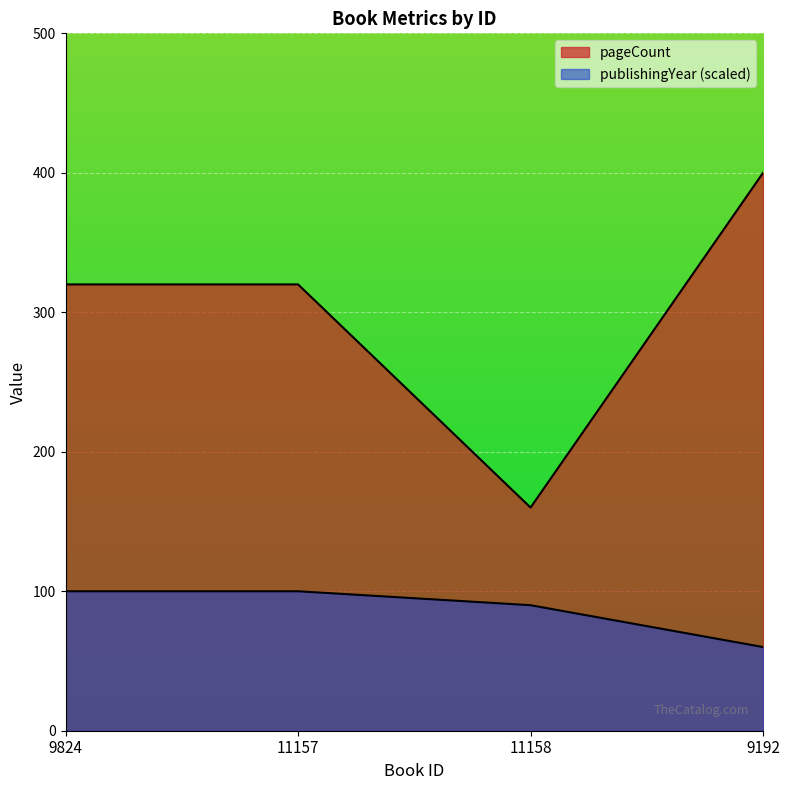

The value of pageCount at 11157 is 320. True or false?

True